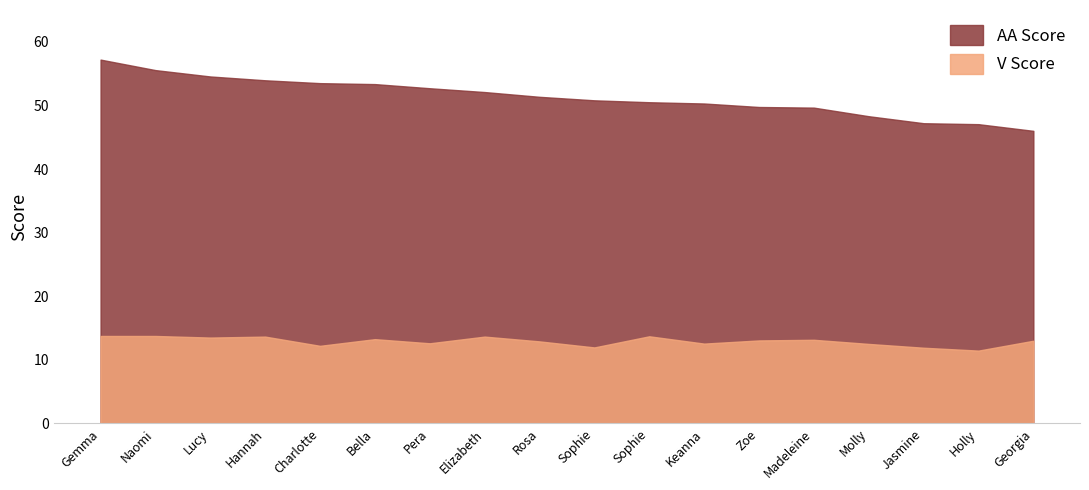

What is the highest value of the AA series?

57.2